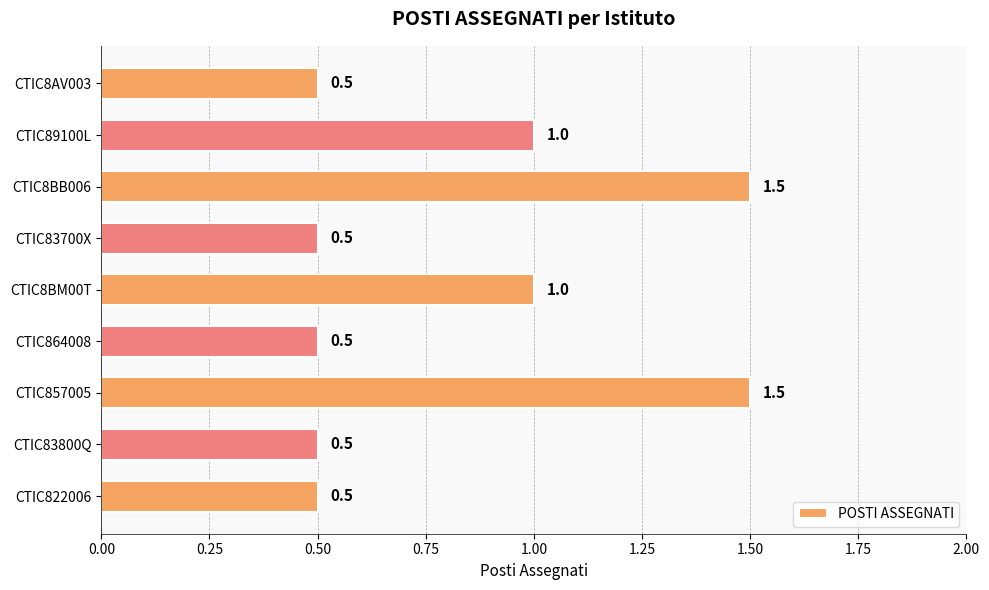

Count the values in the range 0 to 1.

7